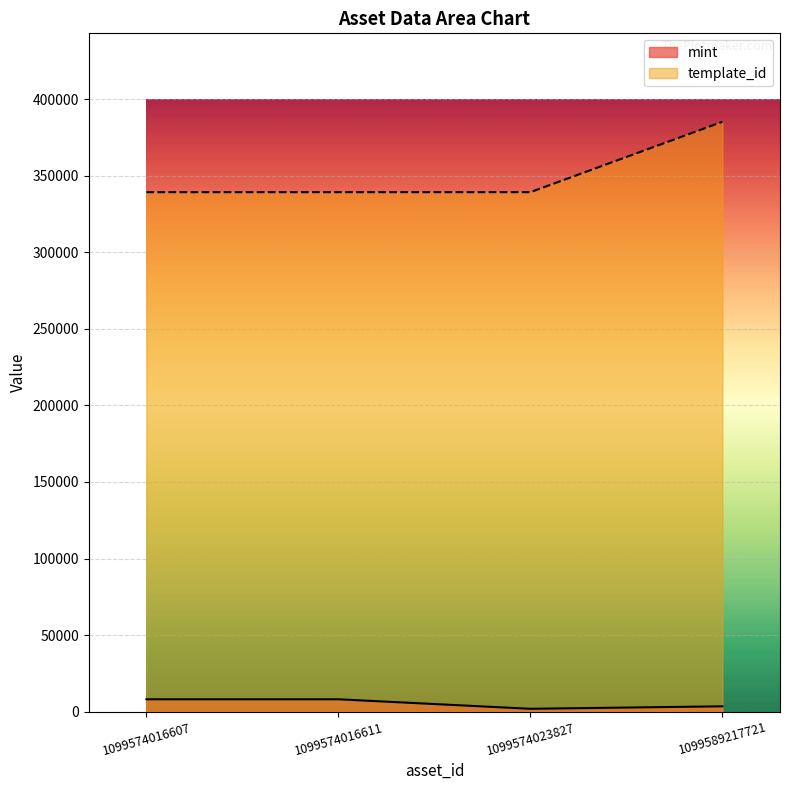

Which series has the widest spread of values?

template_id